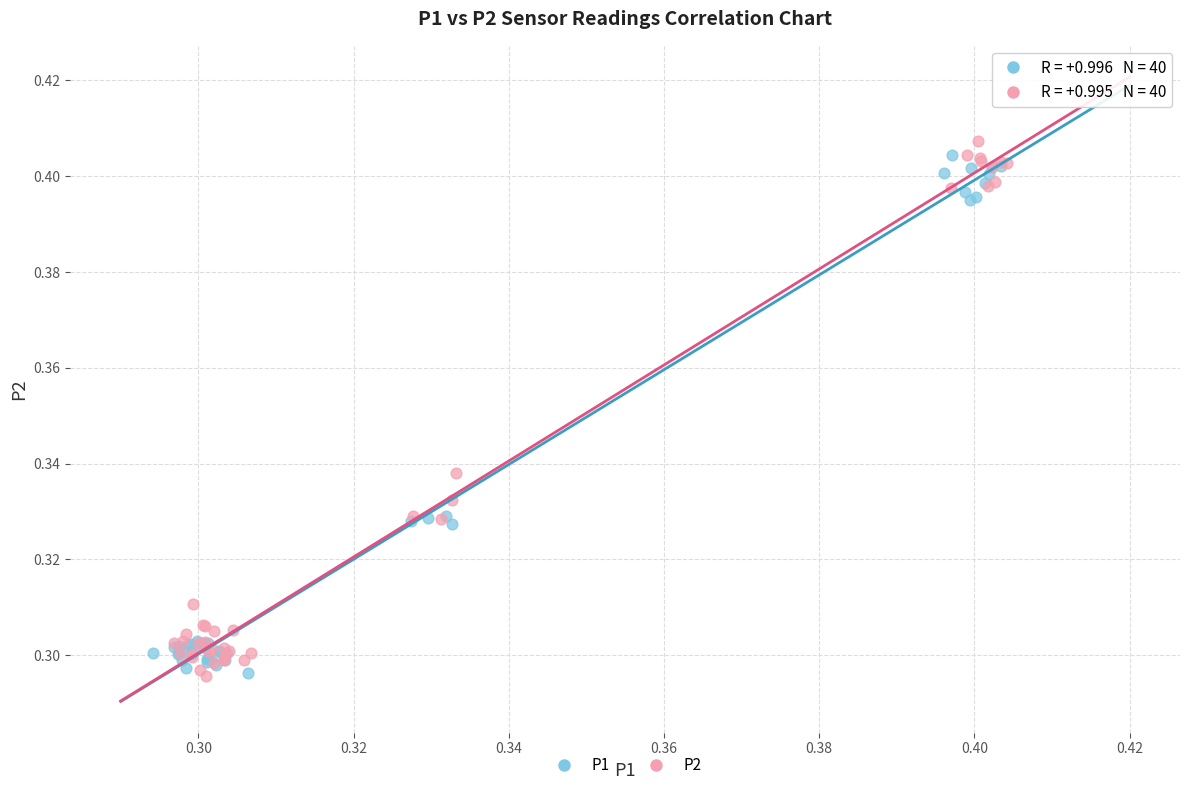

What are all the series names shown in the legend?

P1, P2